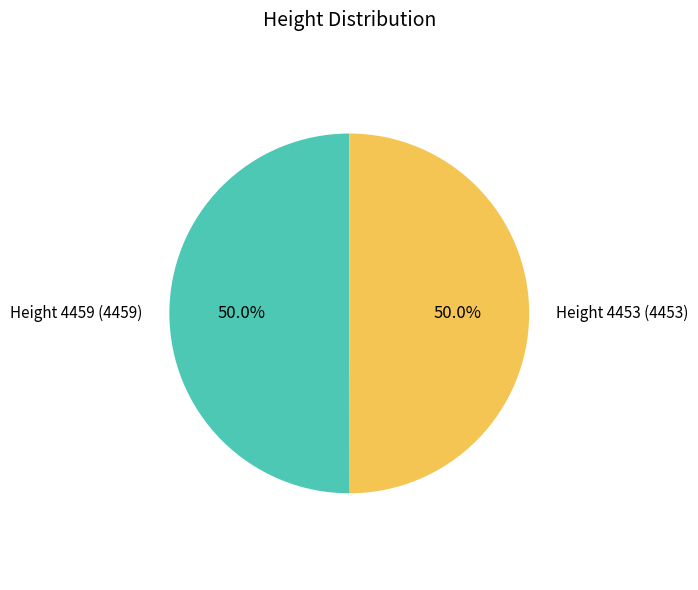

What percentage do Height 4453 and Height 4459 together represent?

100.0%